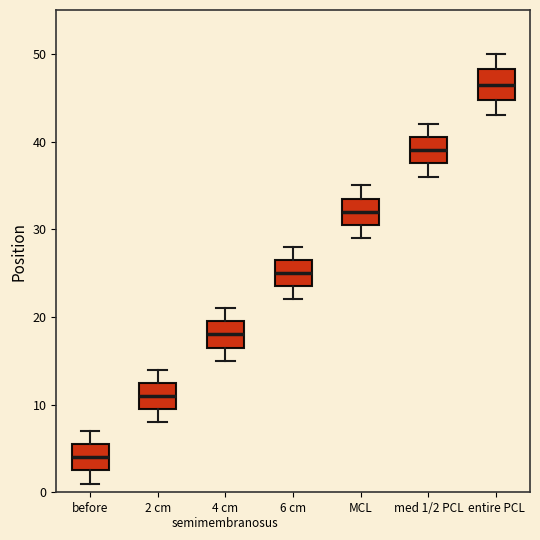

Reading left to right, transcribe this box plot: for each box, give where its median line is, the range the box spans, and where its two whiskers end, as read against the y-axis. The values are not printed on the chart, so give them approximately, as read against the axis.

before: median 4, box 3 to 6, whiskers 1 to 7
2 cm: median 11, box 10 to 13, whiskers 8 to 14
4 cm semimembranosus: median 18, box 17 to 20, whiskers 15 to 21
6 cm: median 25, box 24 to 27, whiskers 22 to 28
MCL: median 32, box 31 to 34, whiskers 29 to 35
med 1/2 PCL: median 39, box 38 to 41, whiskers 36 to 42
entire PCL: median 47, box 45 to 48, whiskers 43 to 50